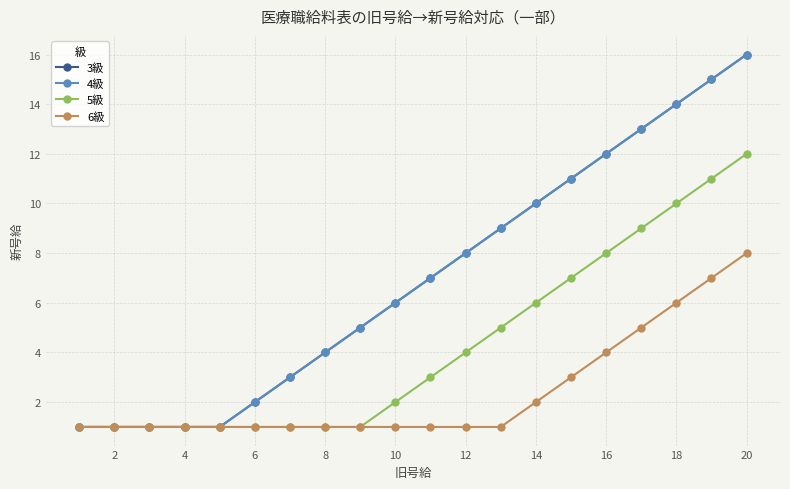

What is the difference between the maximum and minimum values in the 6級 series?

7